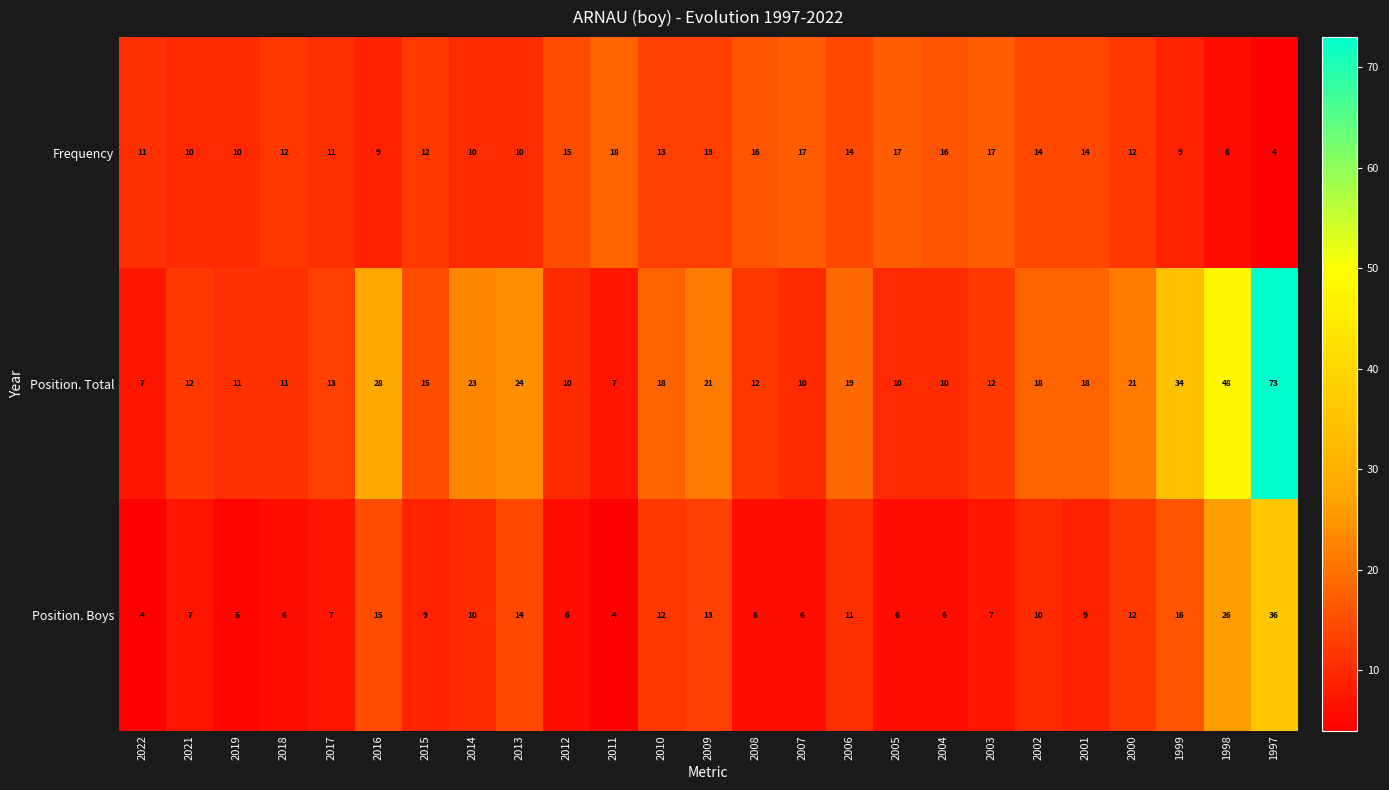

Which series has the largest range (max minus min)?

Position. Total